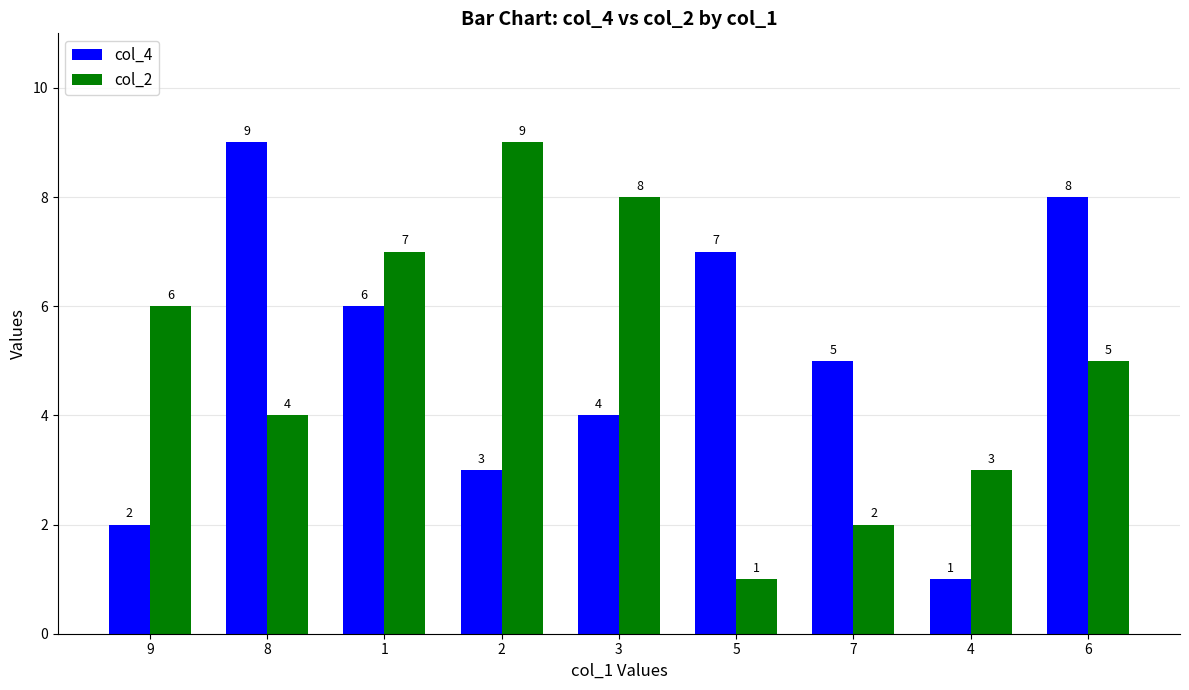

What position from the left is 4?

8